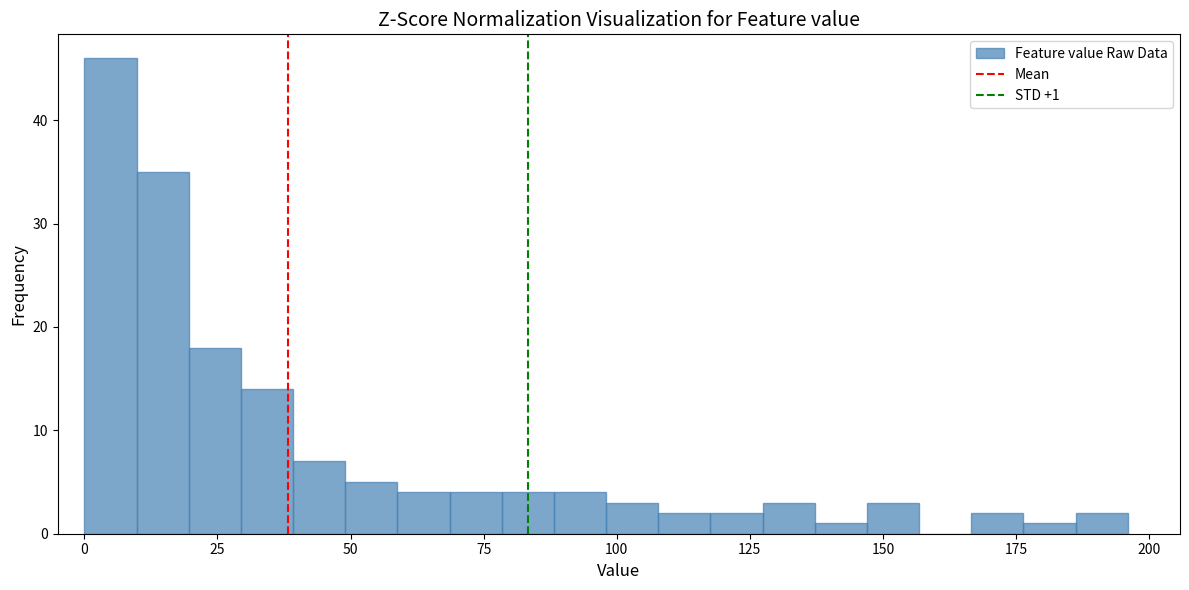

Read against the x-axis, roughly where is the centre of the tallest bar?

5